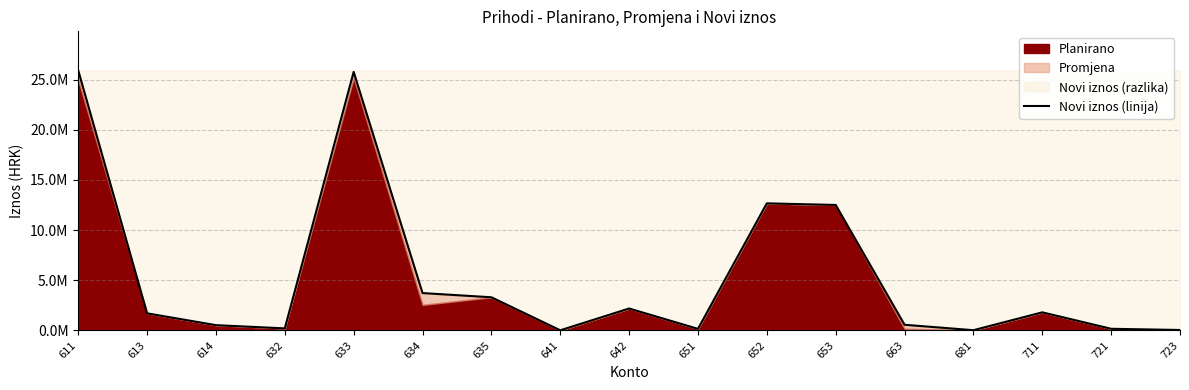

The value at 651 is 152000.0. True or false?

True